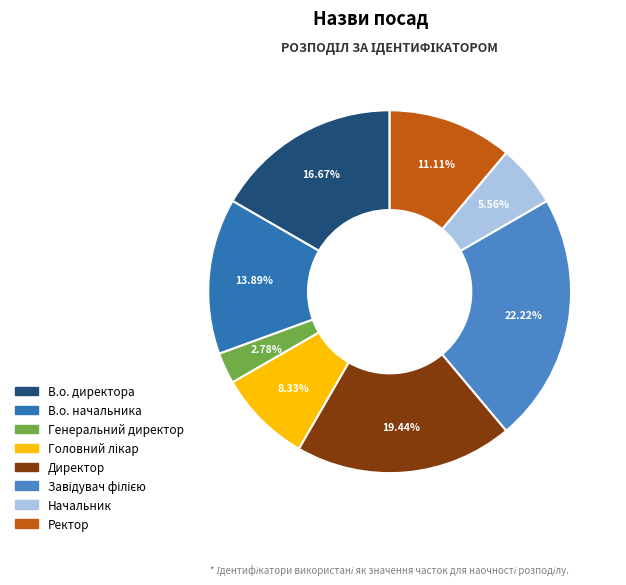

How many slices are in this pie chart?

8